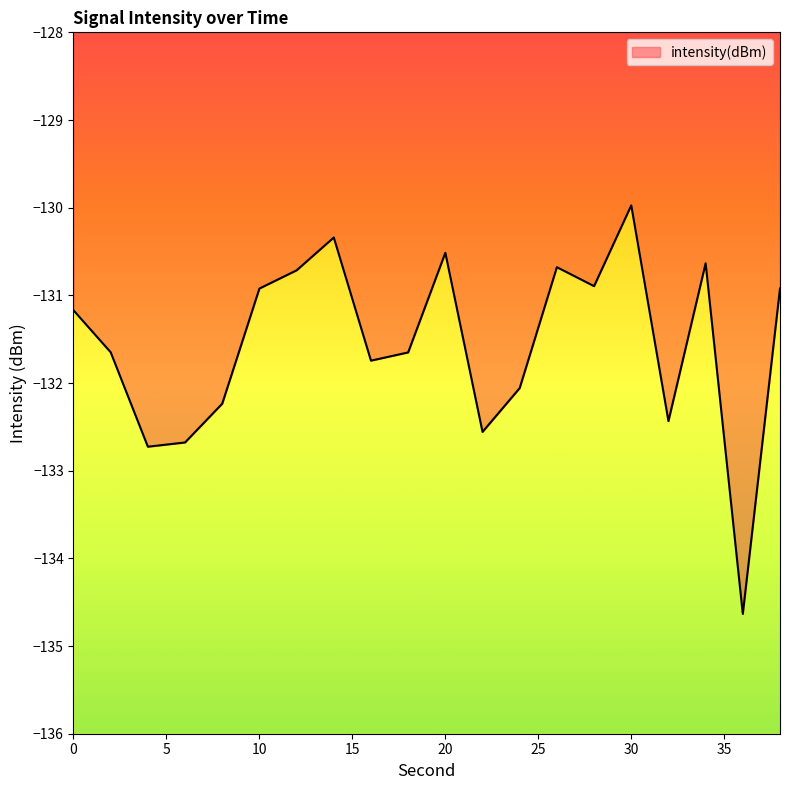

How many data points are above -131?

9